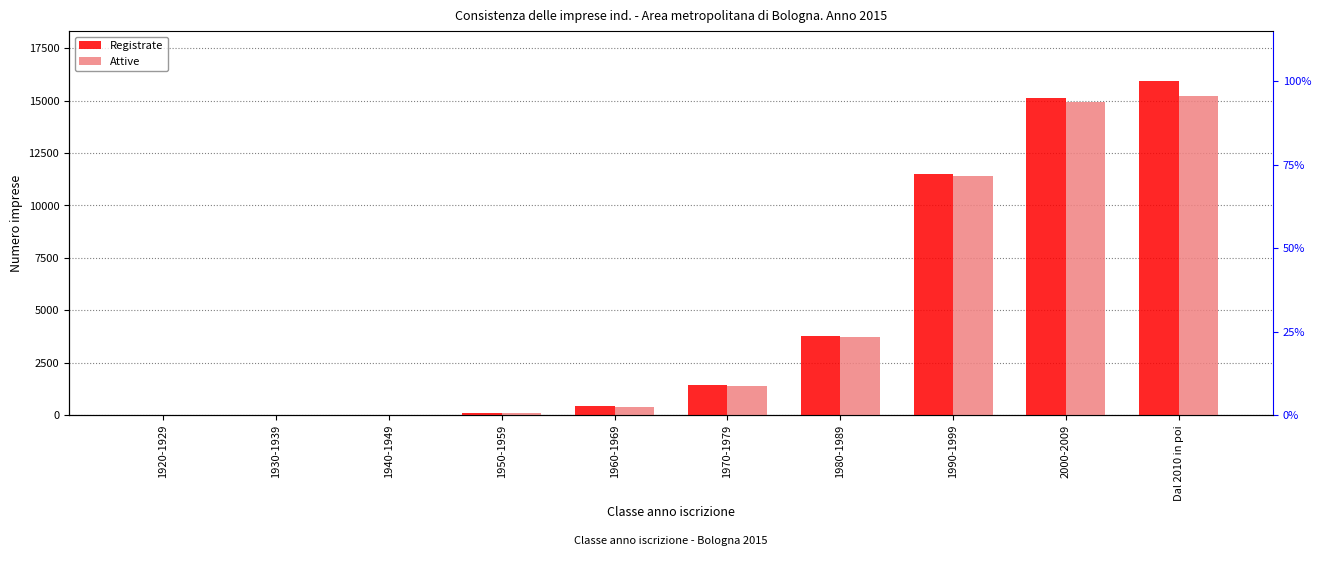

True or false: Attive has a value of 7708 at 1990-1999.

False